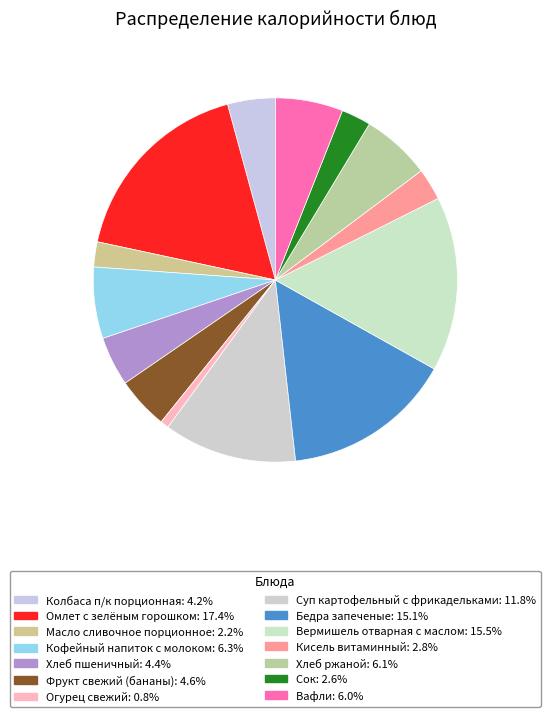

Is there a majority slice in this chart?

No